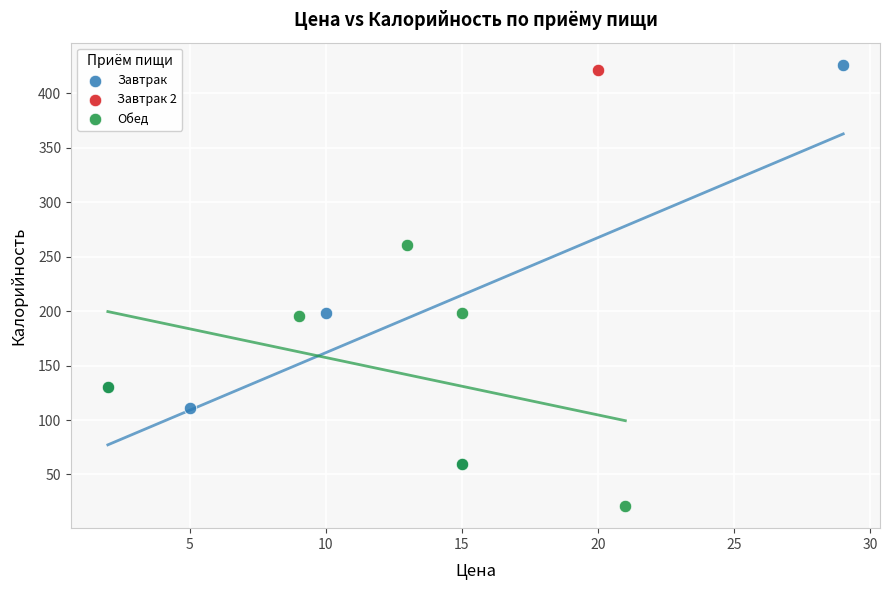

What are all the series names shown in the legend?

Завтрак, Завтрак 2, Обед